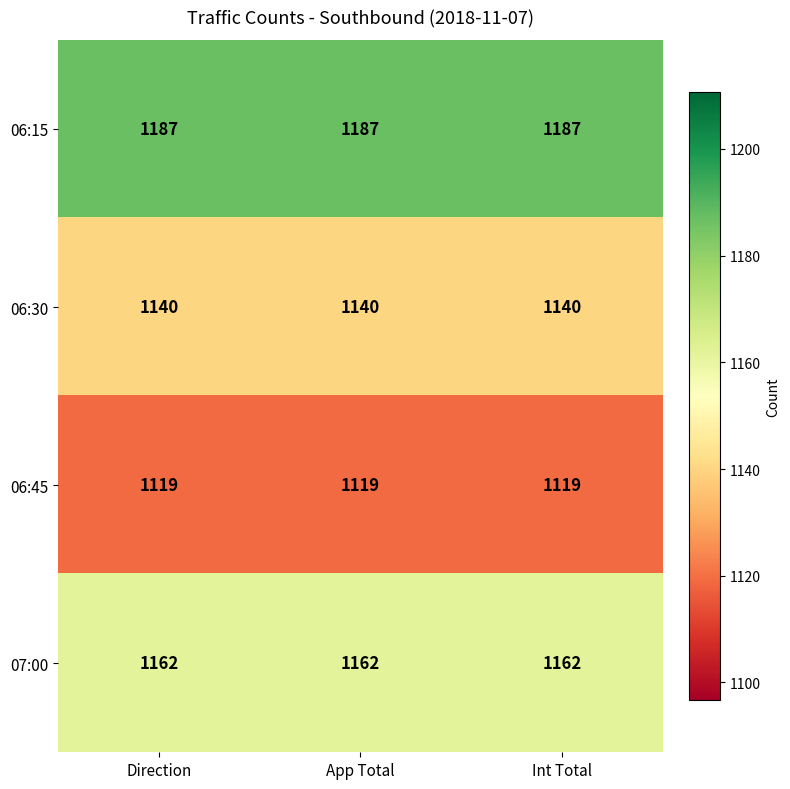

What is the average value of the 06:30 series?

1140